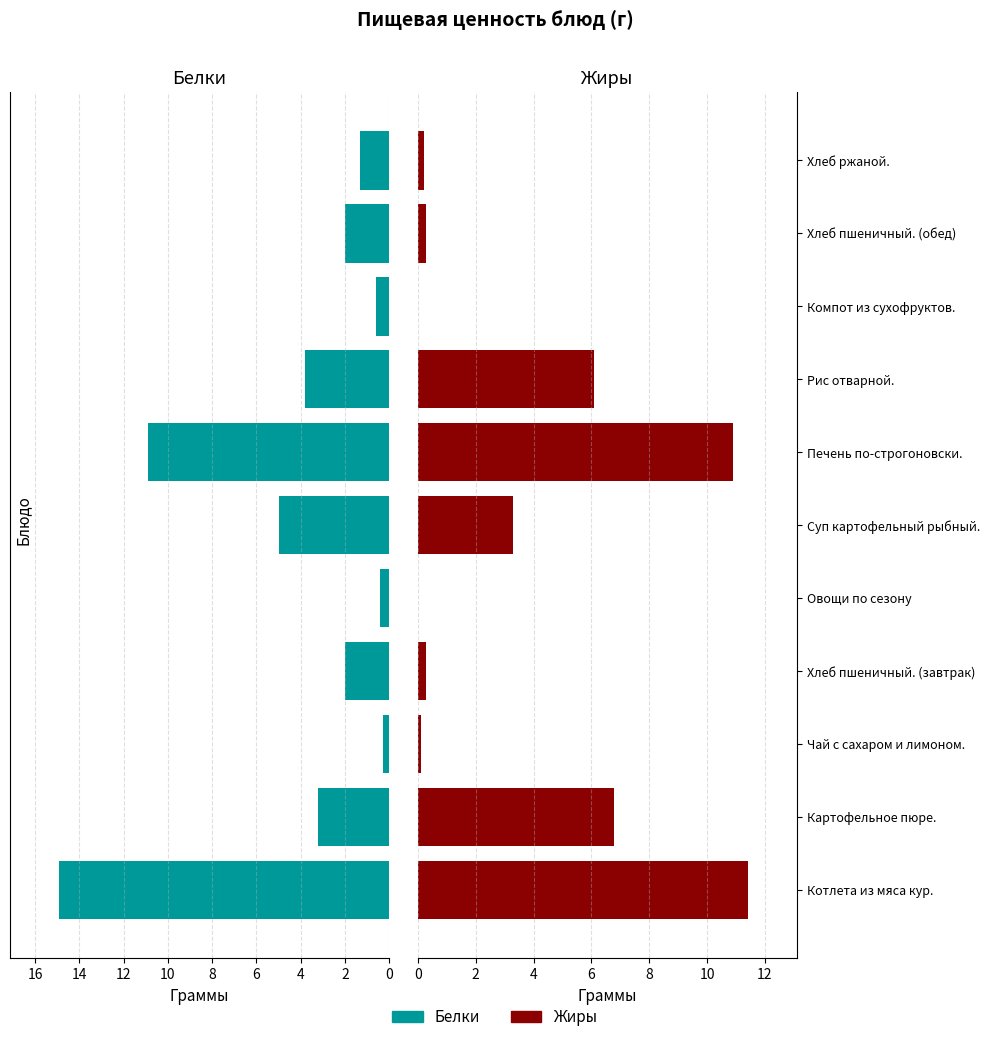

The value of Жиры at Овощи по сезону is -6.4. True or false?

False